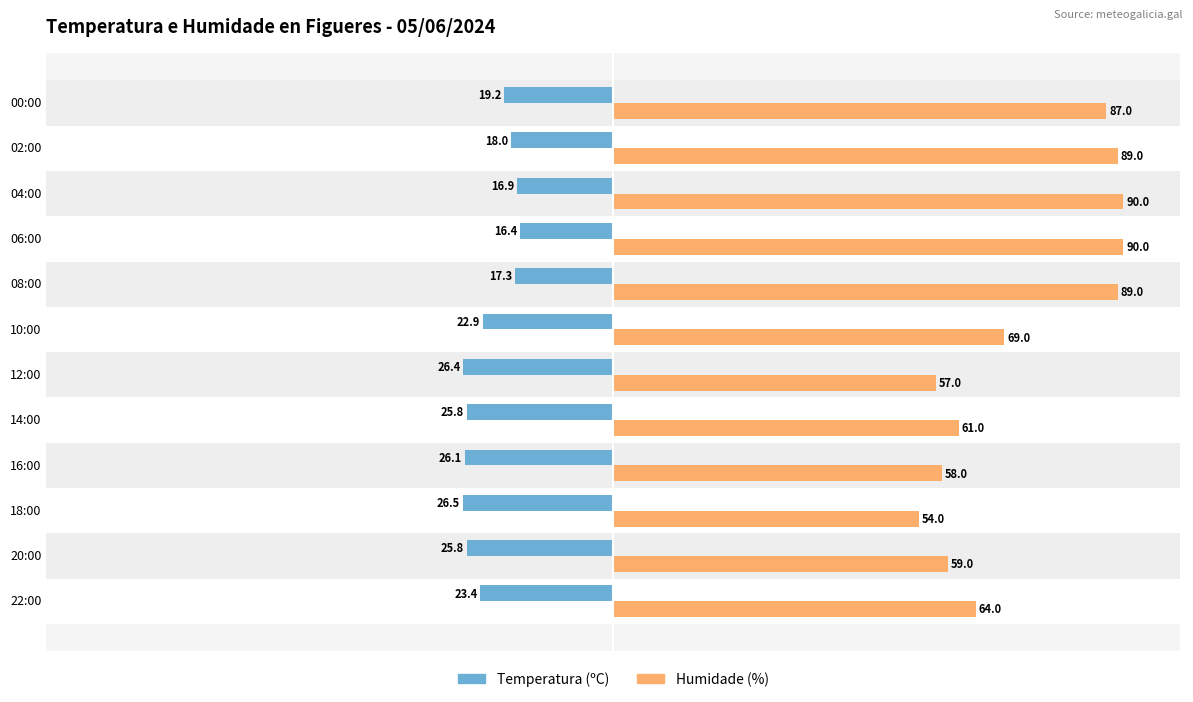

Which series has the largest range (max minus min)?

Humidade (%)